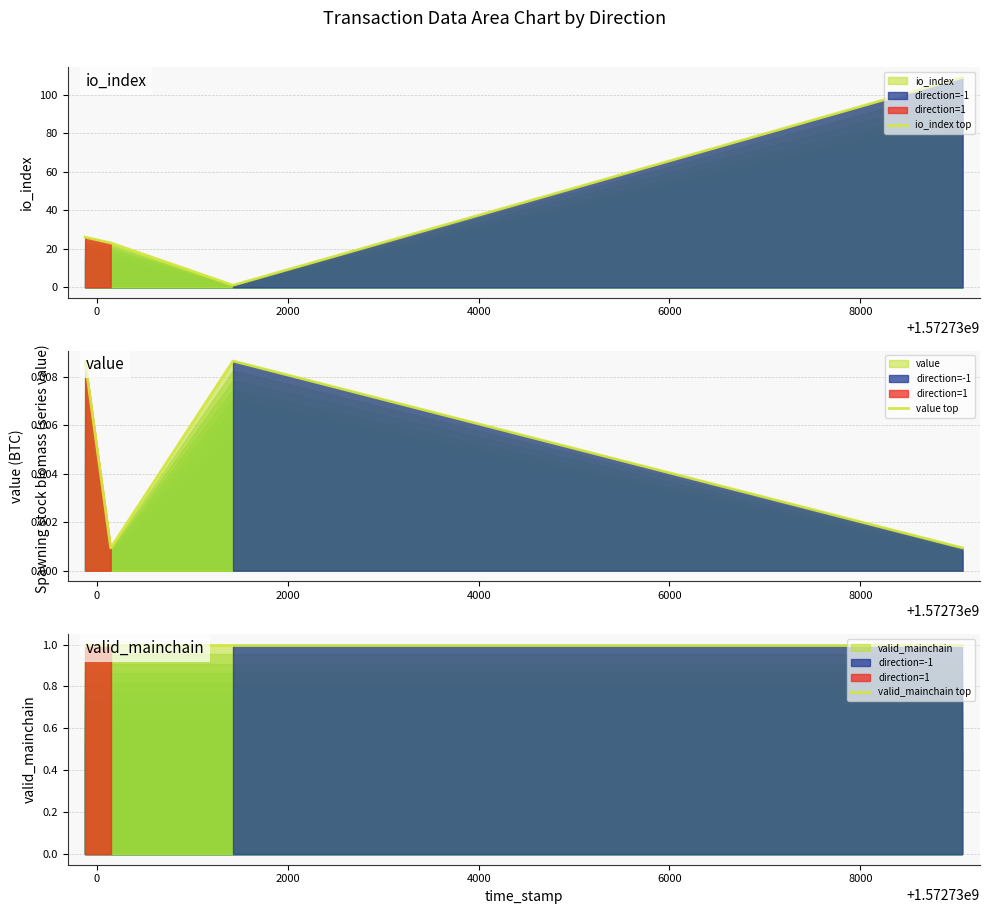

How many bars are there in each group?

3